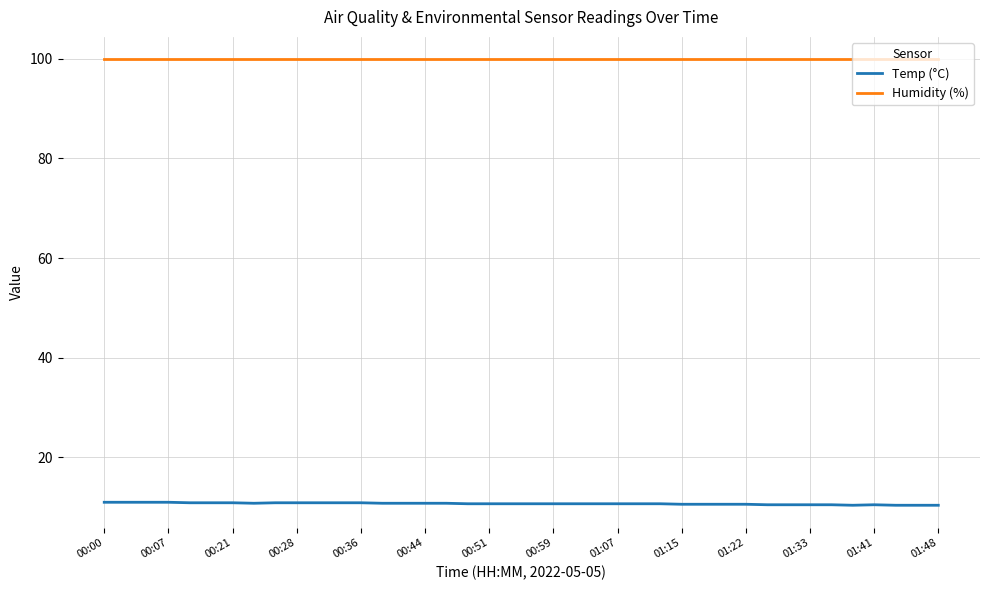

Which series has the largest total across all categories?

Humidity (%)